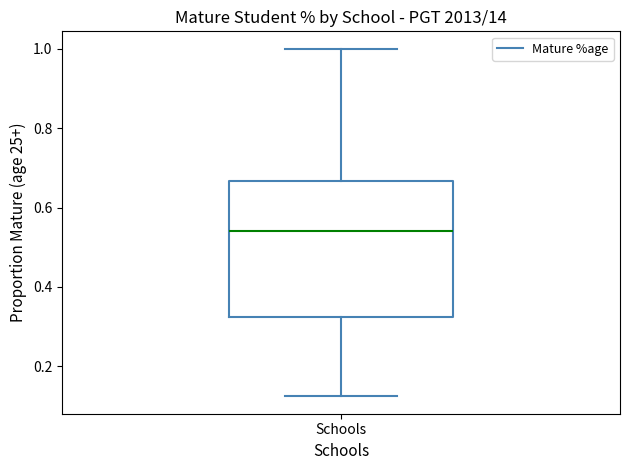

Where is the upper edge of the box for Schools on the y-axis? The values are not printed on the chart, so give them approximately, as read against the axis.

0.66